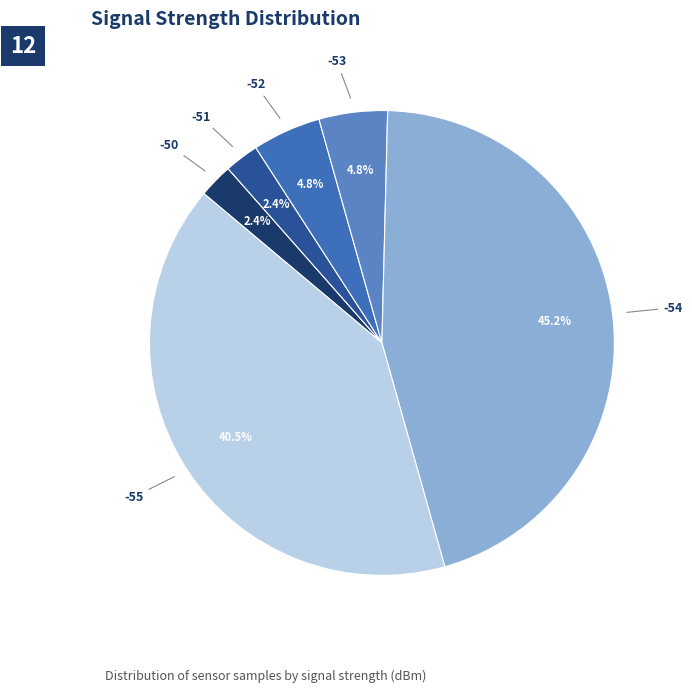

To the nearest percent, what portion does -54 represent?

45%